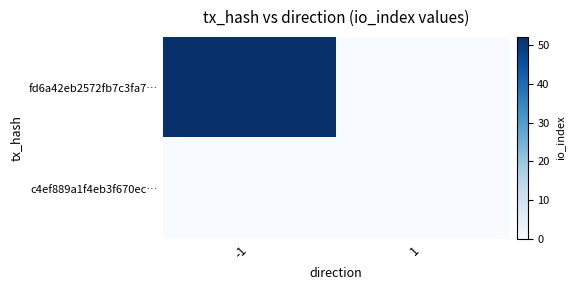

How many distinct data groups are displayed?

2